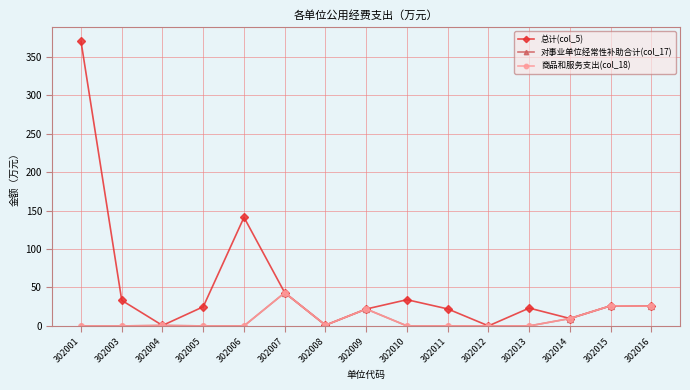

Is this an area chart (filled region under the line)?

No